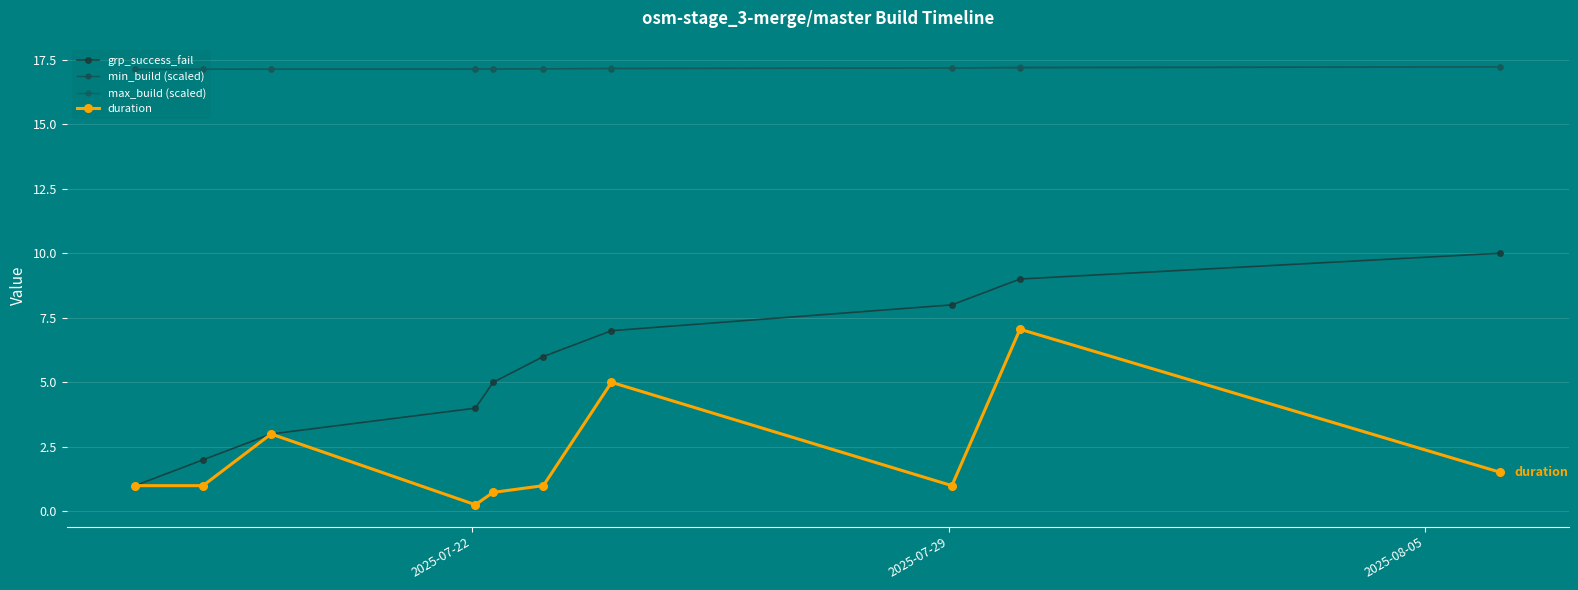

What is the difference between the maximum and minimum values in the min_build (scaled) series?

0.1